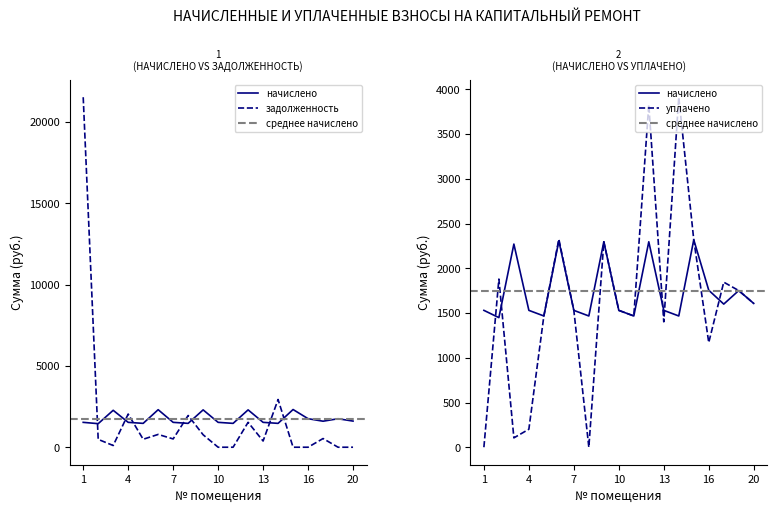

How many interior local peaks does the задолженность series have?

6